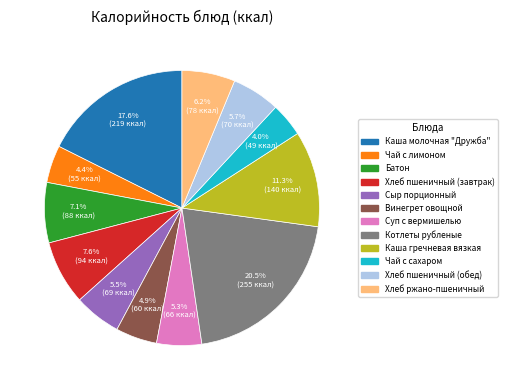

Is Котлеты рубленые the majority of the pie?

No